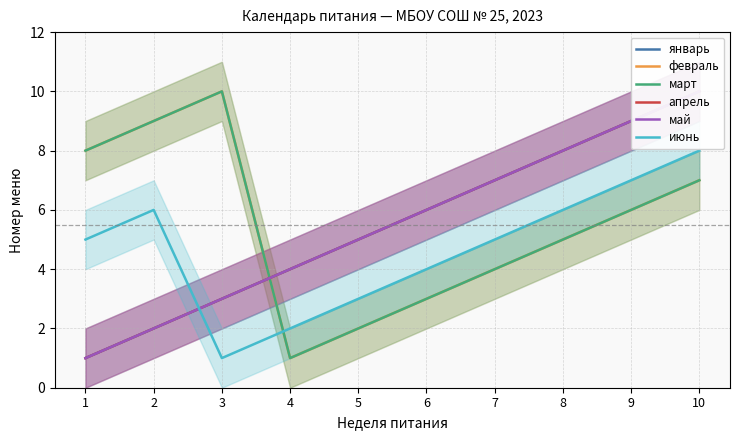

Reading right to left, list all the values displayed in this chart.

январь: 10	9	8	7	6	5	4	3	2	1
февраль: 7	6	5	4	3	2	1	10	9	8
март: 7	6	5	4	3	2	1	10	9	8
апрель: 10	9	8	7	6	5	4	3	2	1
май: 10	9	8	7	6	5	4	3	2	1
июнь: 8	7	6	5	4	3	2	1	6	5